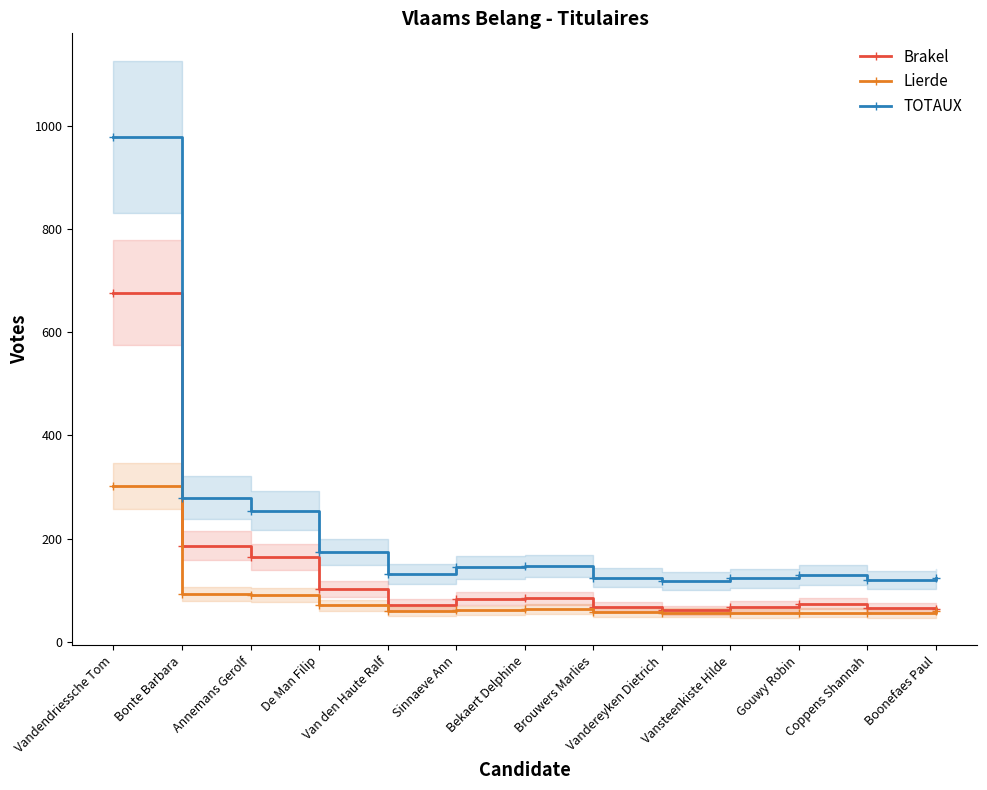

What is the value of the Brakel point at the 5th from the left?

72